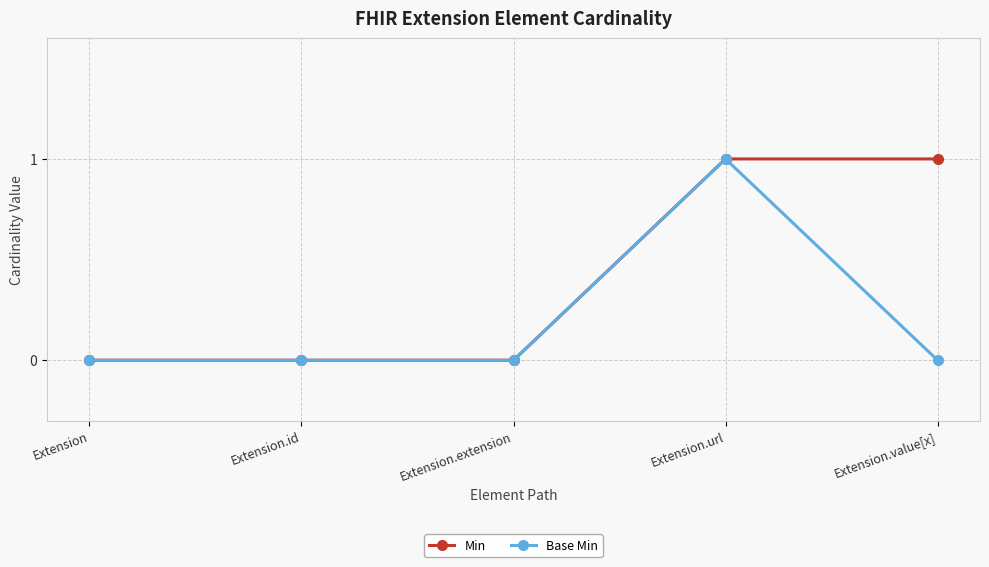

Count the number of data series in this chart.

2